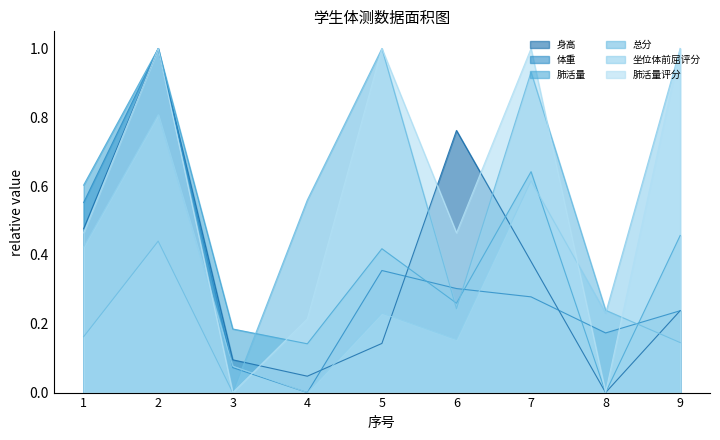

Reading left to right, transcribe all the data shown in this chart.

身高: 1=0.5	2=1.0	3=0.1	4=0.0	5=0.1	6=0.8	7=0.4	8=0.0	9=0.2
体重: 1=0.6	2=1.0	3=0.1	4=0.0	5=0.4	6=0.3	7=0.3	8=0.2	9=0.2
肺活量: 1=0.6	2=1.0	3=0.2	4=0.1	5=0.4	6=0.3	7=0.6	8=0.0	9=0.5
总分: 1=0.2	2=0.4	3=0.0	4=0.6	5=1.0	6=0.2	7=0.9	8=0.2	9=0.1
坐位体前屈评分: 1=0.4	2=0.8	3=0.1	4=0.0	5=0.2	6=0.2	7=0.6	8=0.2	9=1.0
肺活量评分: 1=0.5	2=1.0	3=0.0	4=0.2	5=1.0	6=0.5	7=1.0	8=0.0	9=1.0